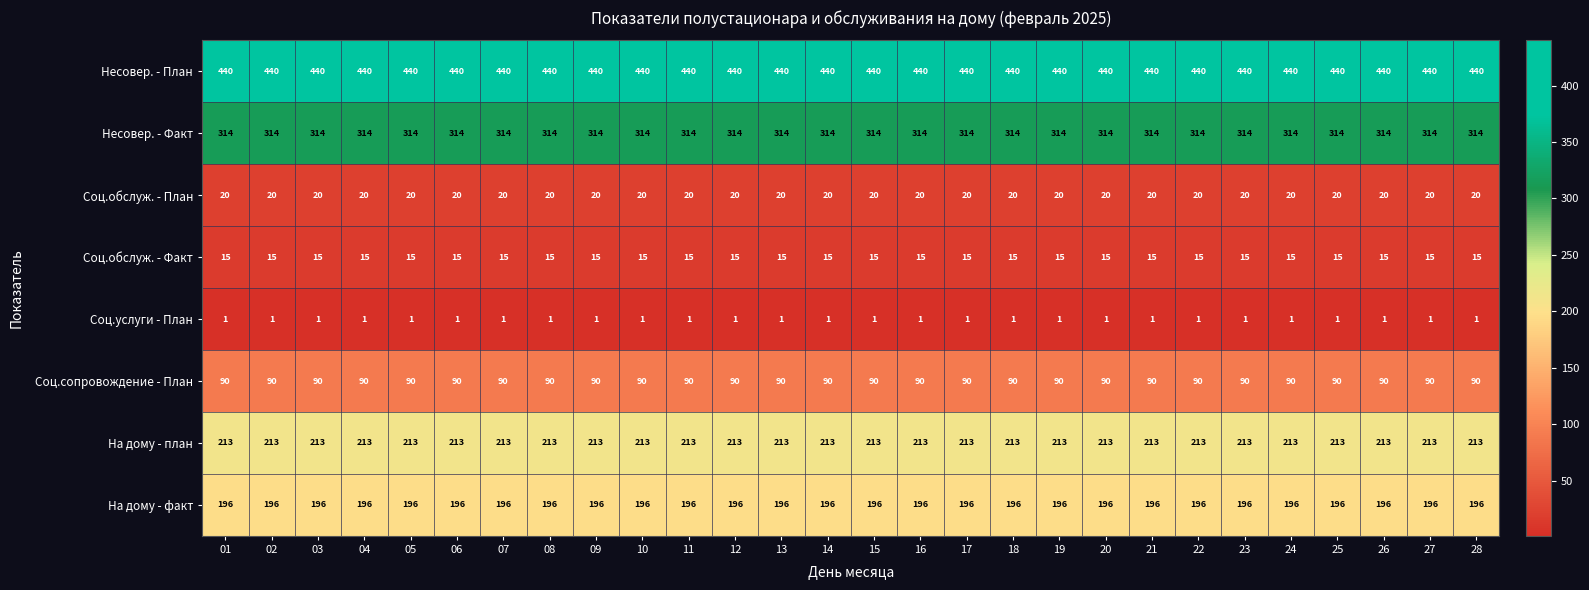

Which series has the largest total across all categories?

Несовер. - План